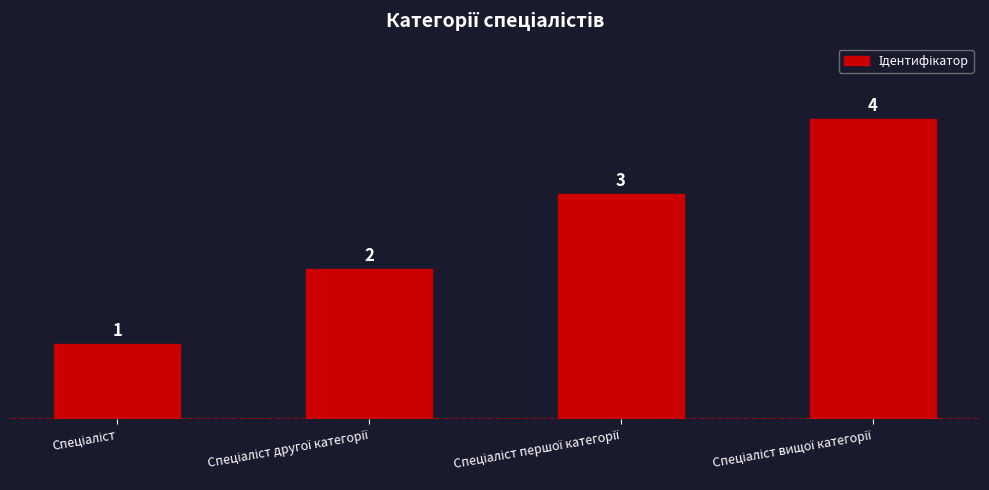

What is the value of the 2nd bar from the left?

2